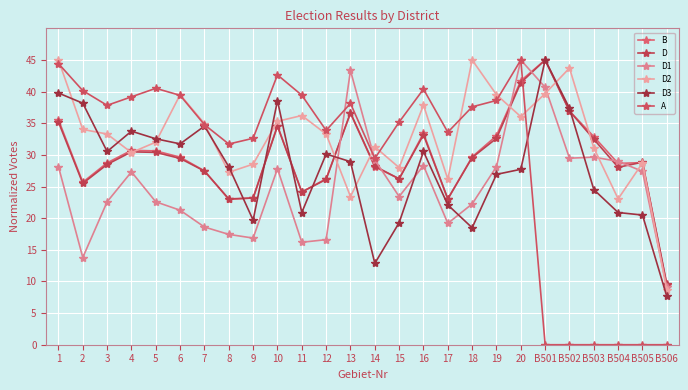

Which series has the largest total across all categories?

D2